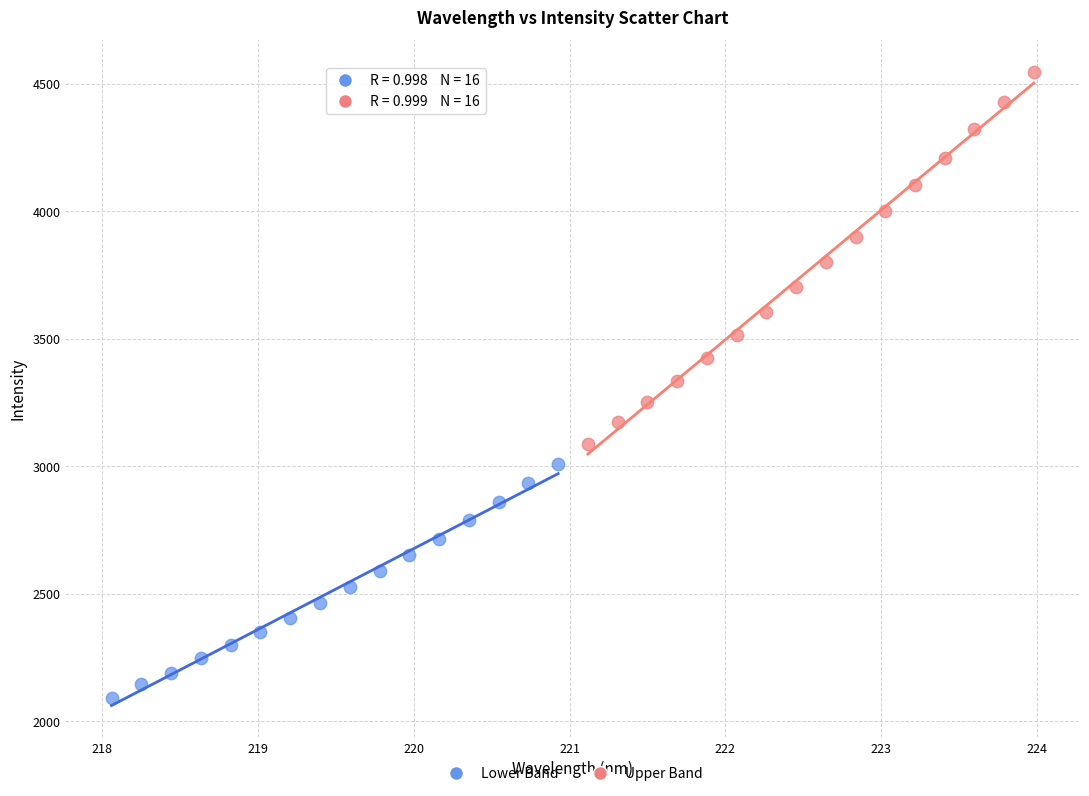

Which series has the largest Y range (max minus min)?

Upper Band